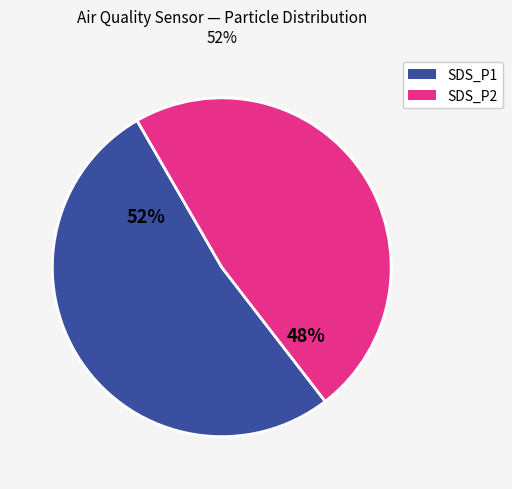

Rank the categories by value from highest to lowest.

SDS_P1, SDS_P2